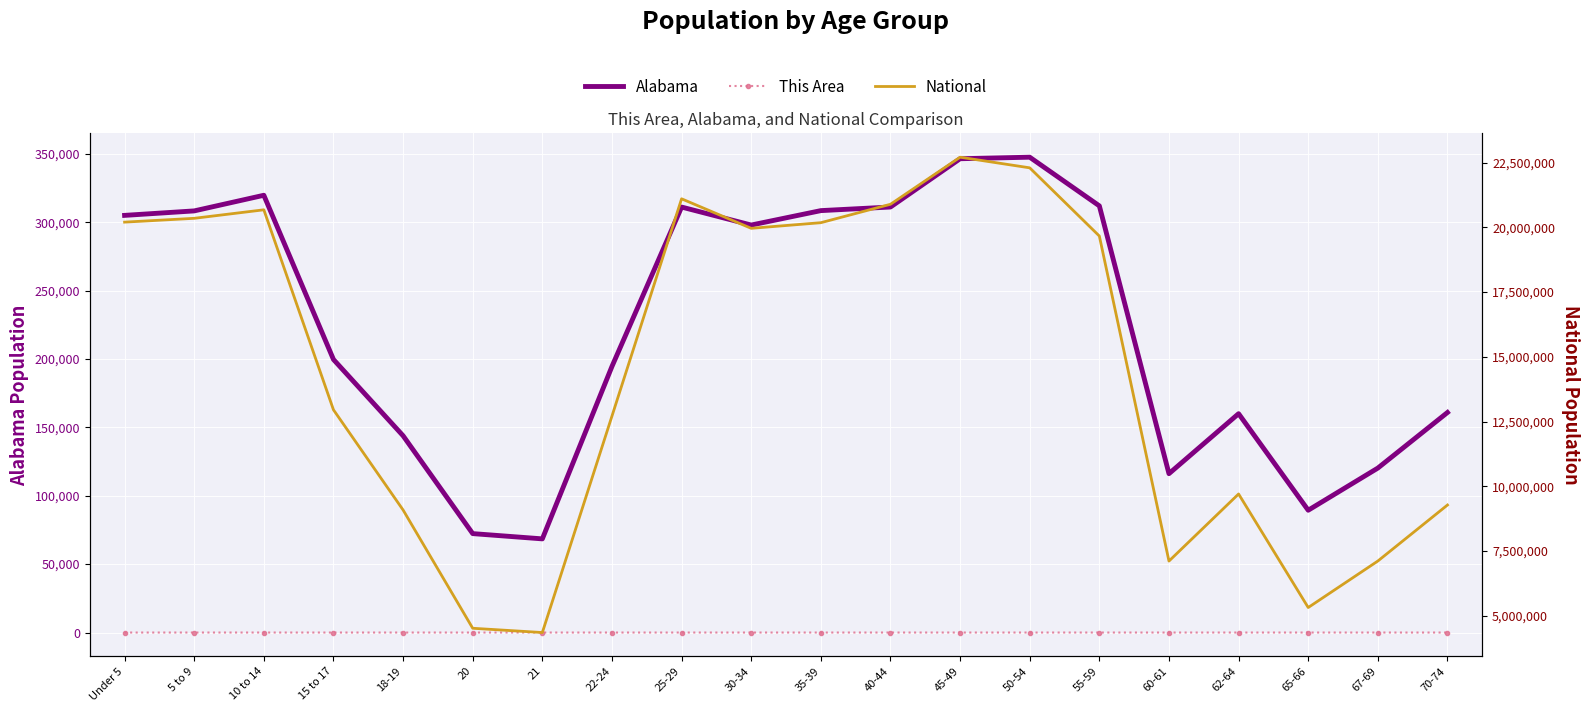

What position from the right is 45-49?

8